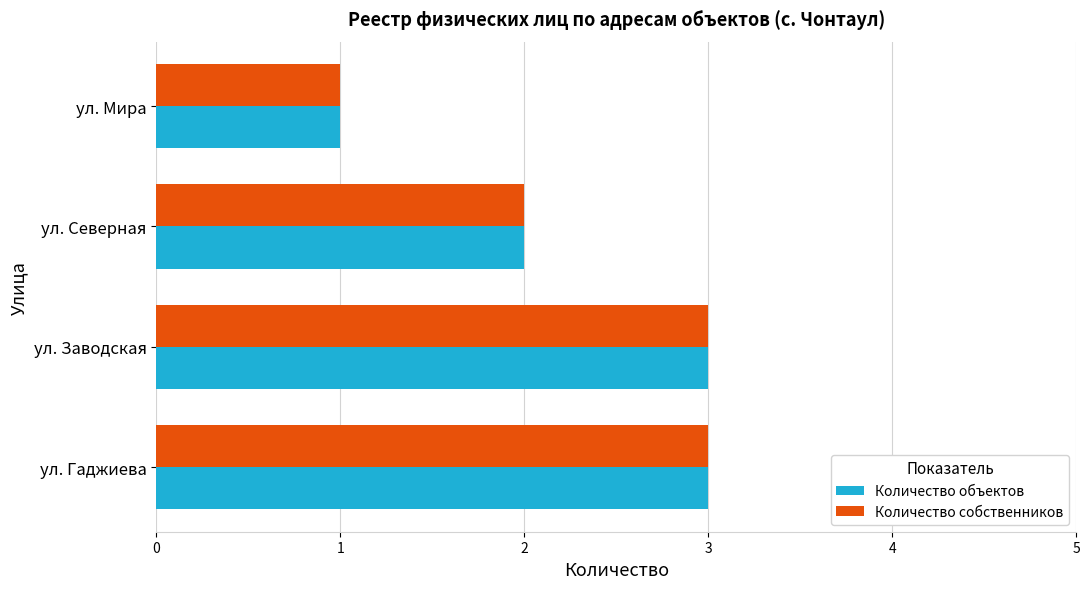

What are all the series names shown in the legend?

Количество объектов, Количество собственников